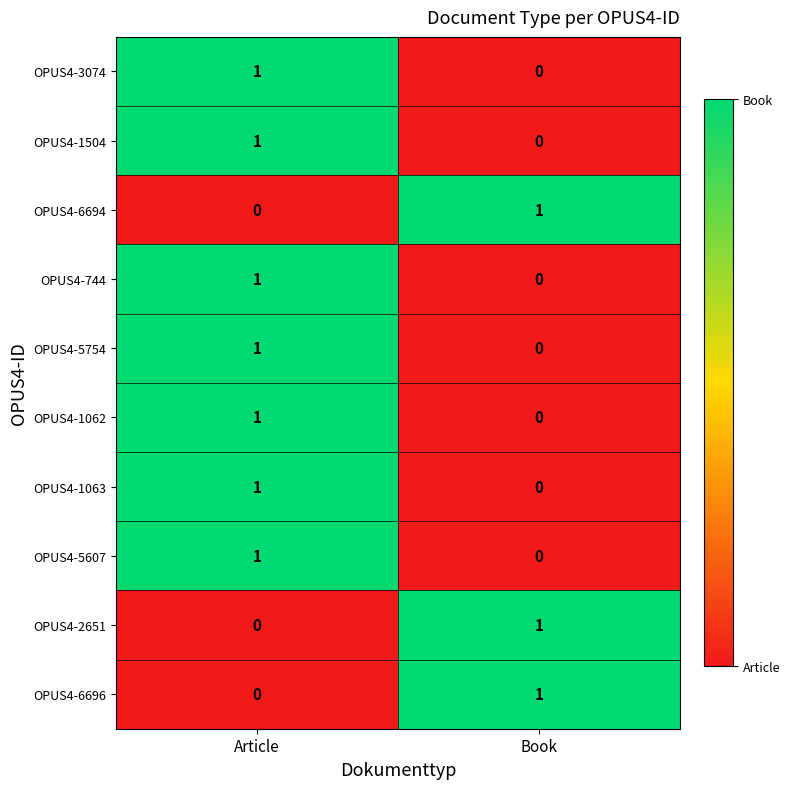

At which label does OPUS4-6694 reach its peak?

Book